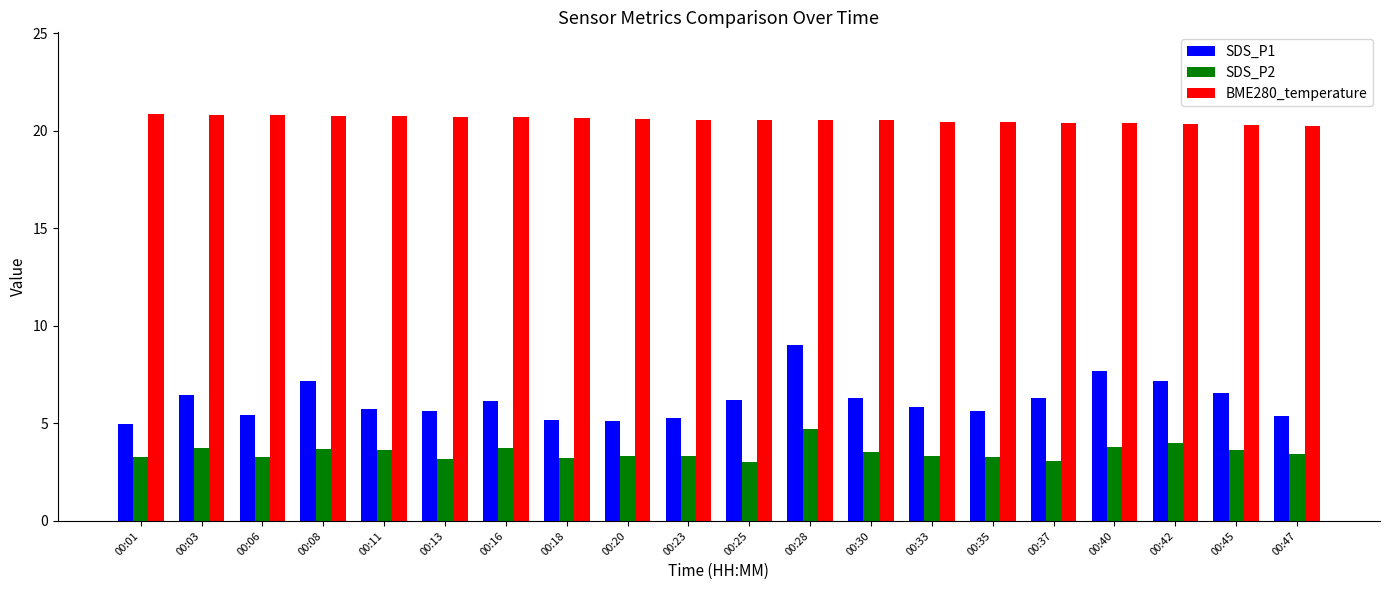

What is the difference between the highest and lowest values at 00:30?

17.0